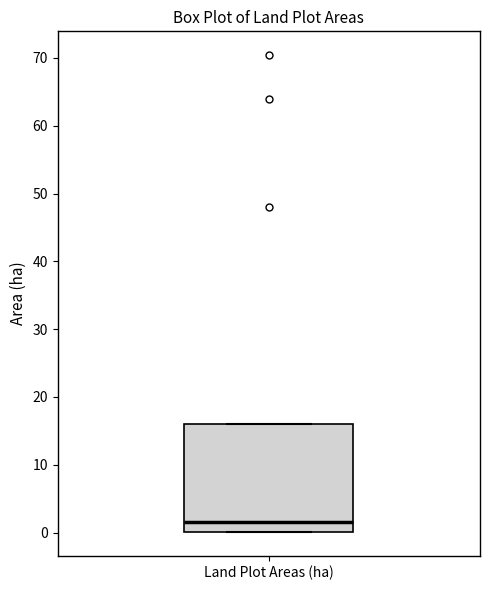

Transcribe this box plot: give where the median line is, the range the box spans, and where the two whiskers end, as read against the y-axis. The values are not printed on the chart, so give them approximately, as read against the axis.

median 2, box 0 to 16, whiskers 0 to 16